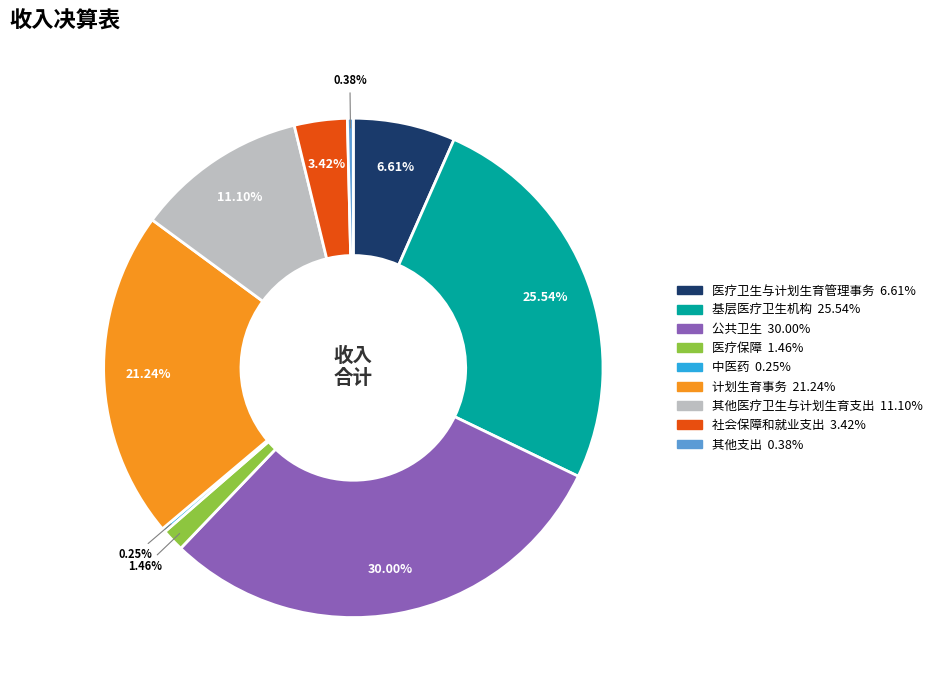

Which slice is the largest?

公共卫生